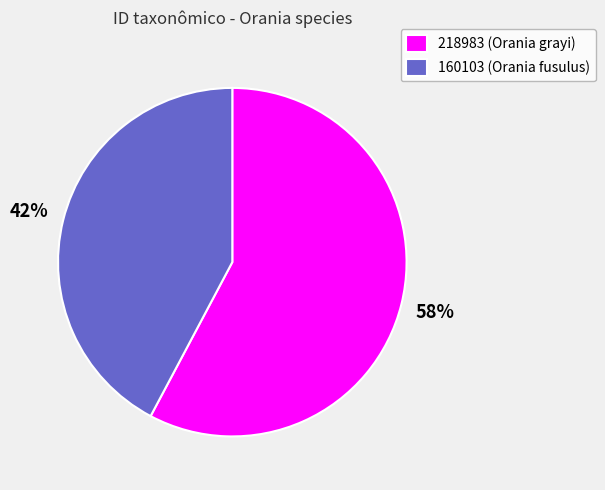

True or false: 218983 accounts for 63% of the total.

False